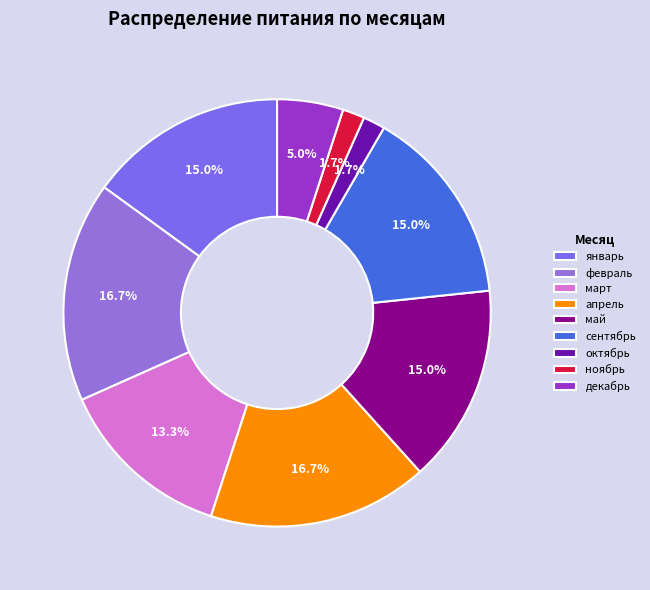

Does any single category account for the majority?

No